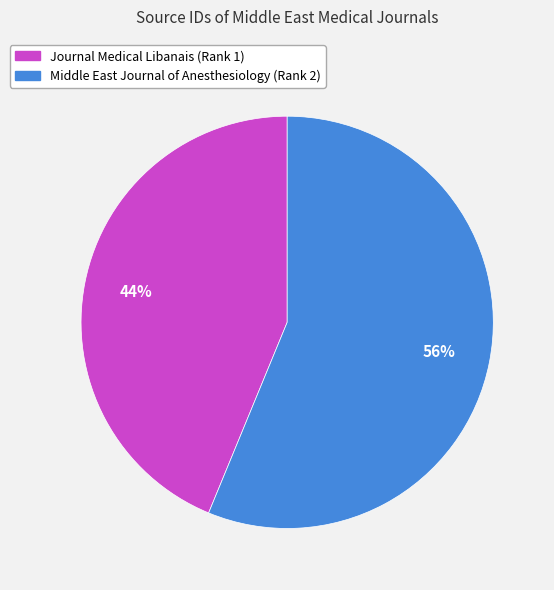

How many segments does this pie chart have?

2